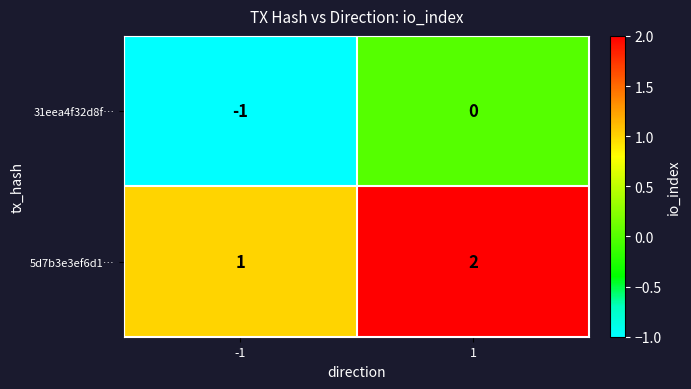

Which series has the largest total across all categories?

5d7b3e3ef6d1…